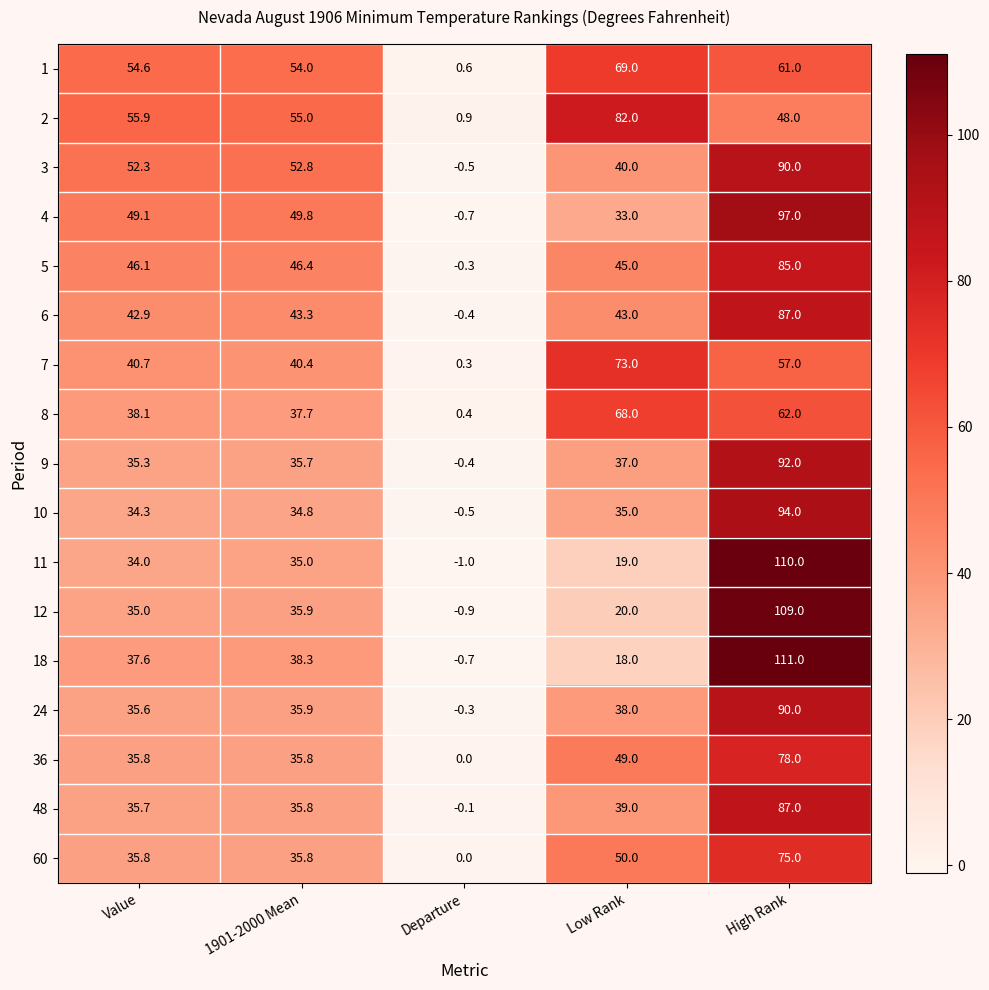

What is the difference between the highest and lowest values at Value?

21.9